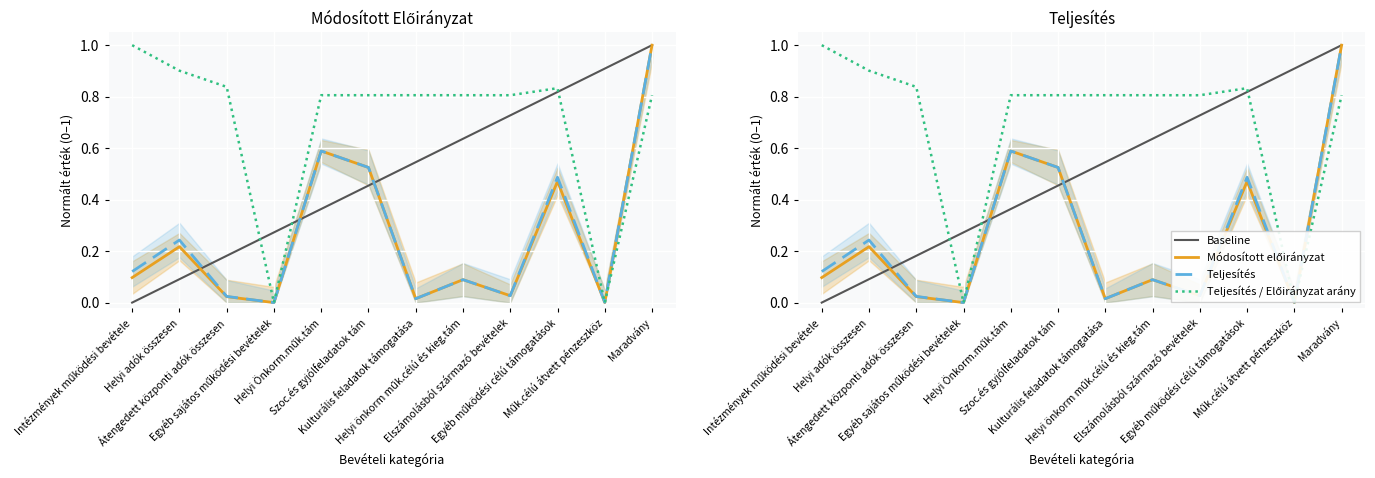

How many lines are shown in the chart?

4